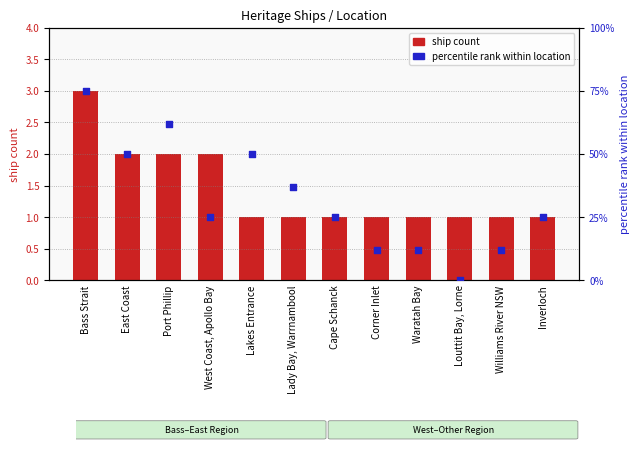

At how many categories does at least one series exceed 67?

1